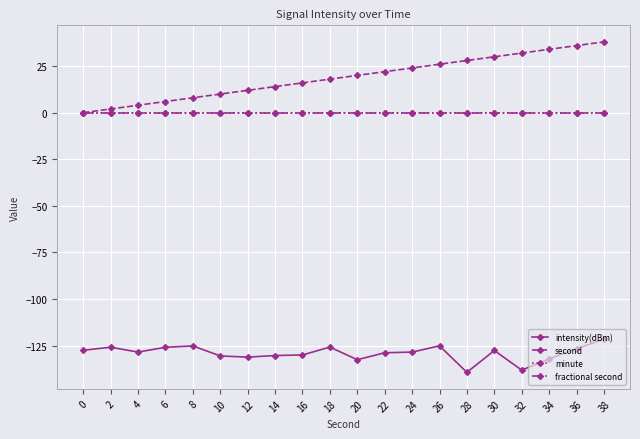

Does the chart have visible grid lines?

Yes